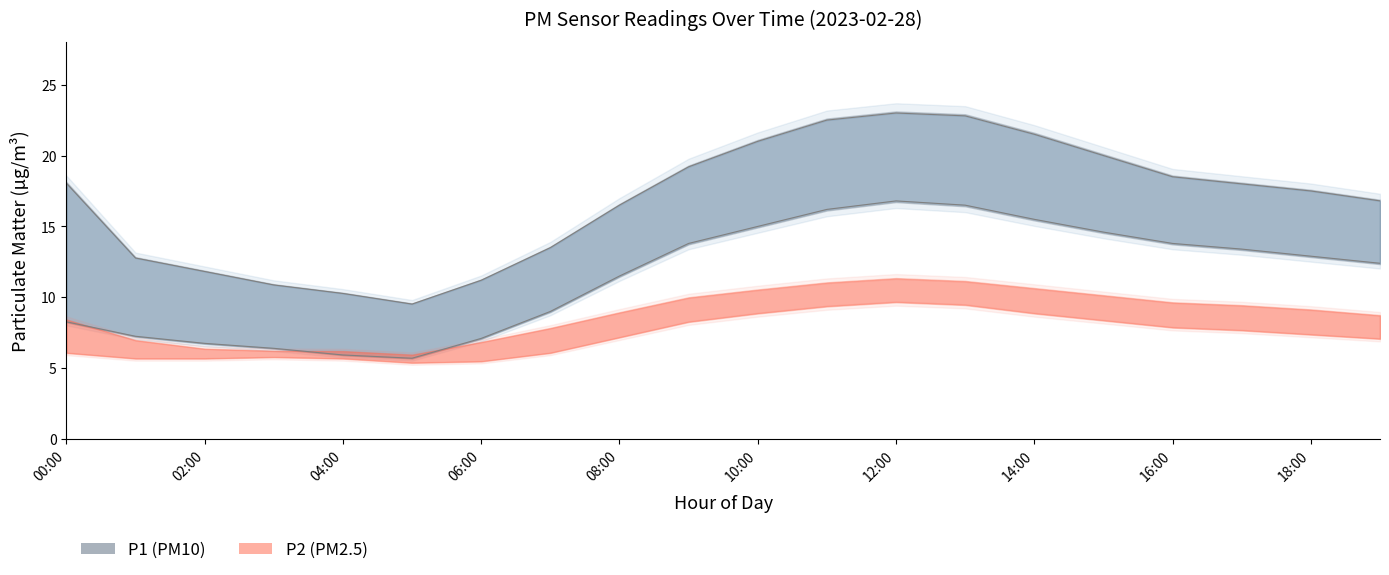

Where does the P1_upper series first go above 18?

00:00